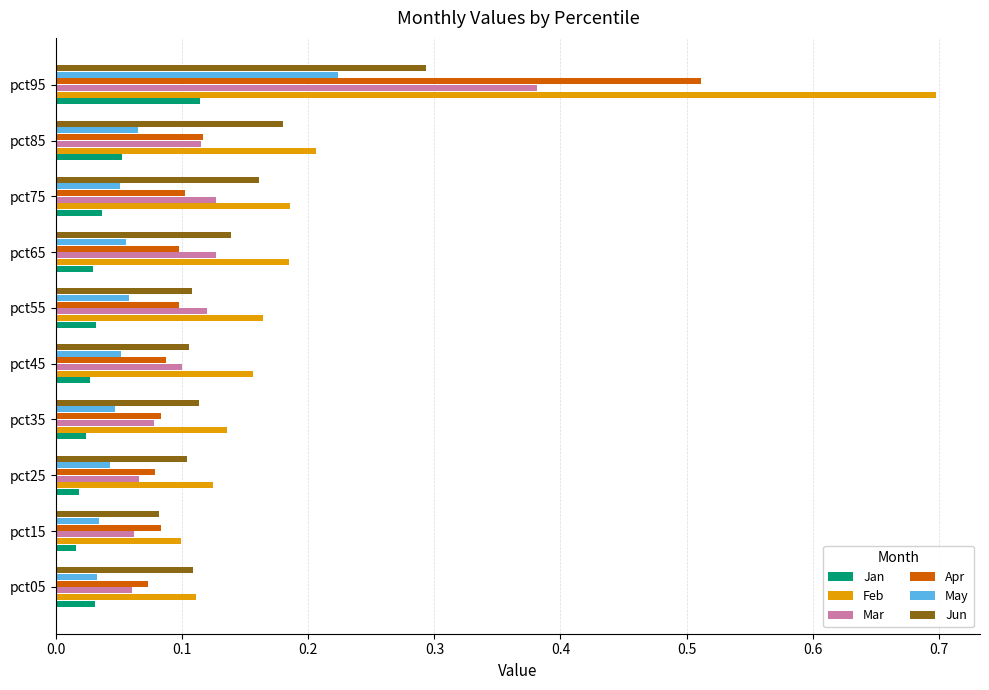

At which label does Feb reach its peak?

pct95